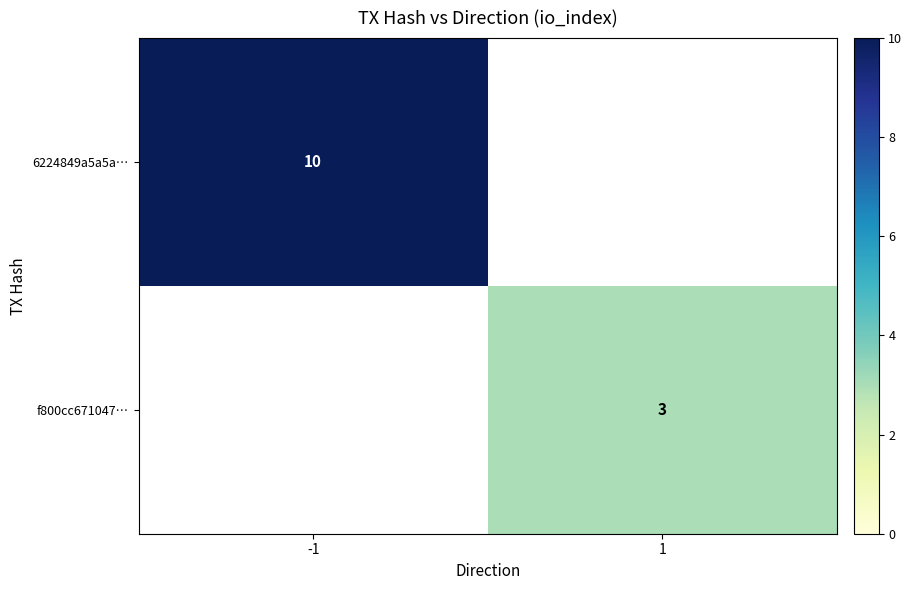

The value of f800cc671047… at 1 is 3. True or false?

True